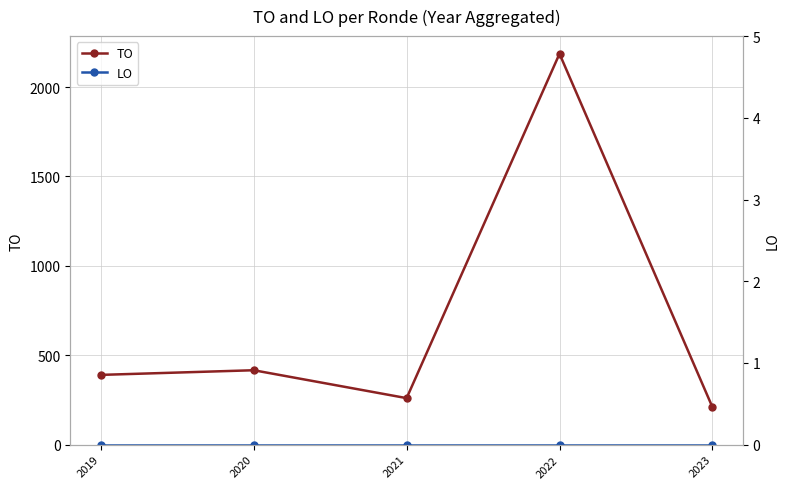

True or false: LO and TO cross at least once.

False